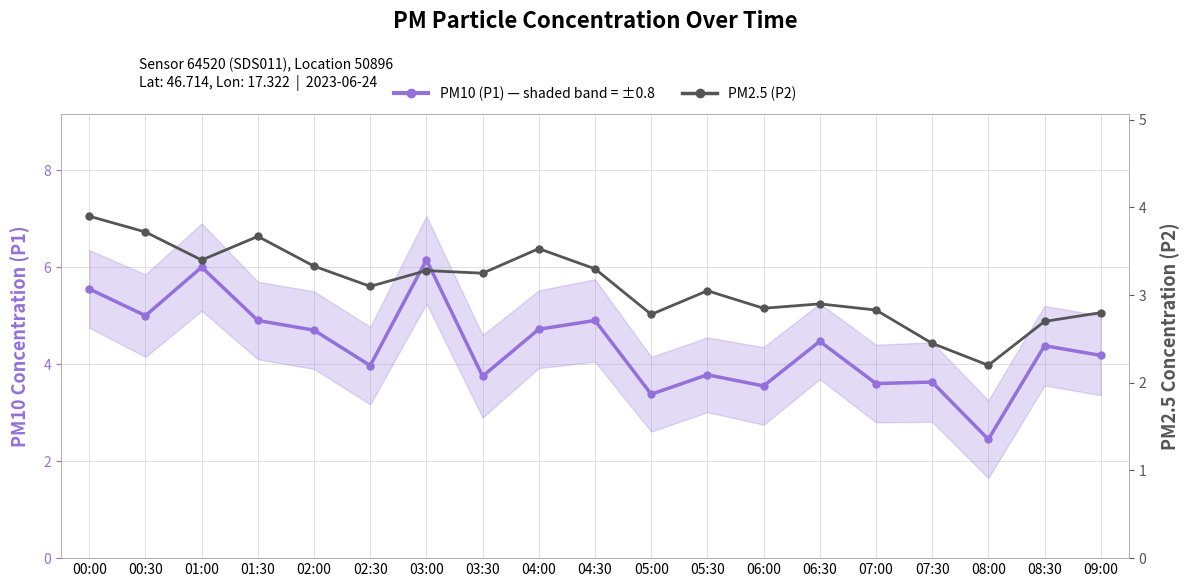

Rank the series by their maximum value, from highest to lowest.

PM10 (P1), PM2.5 (P2)